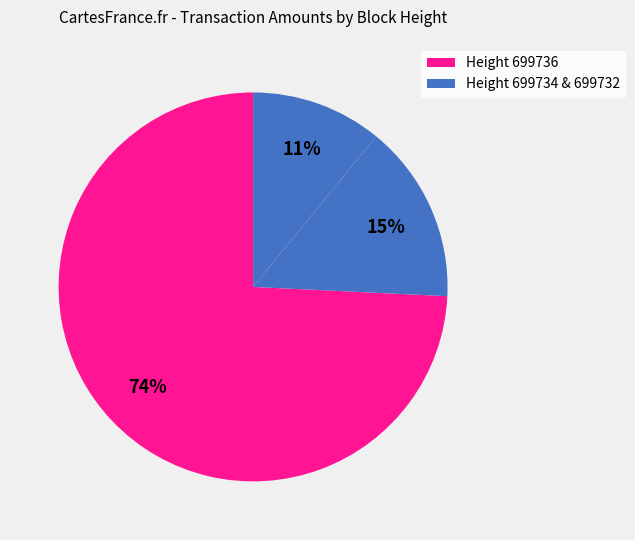

Count the number of slices in the pie.

3